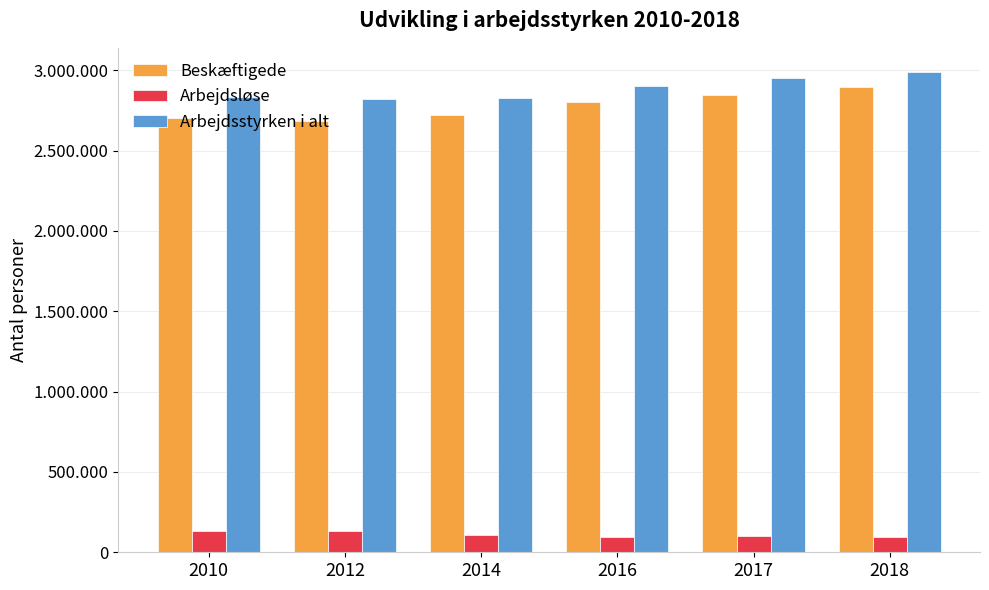

Reading right to left, transcribe all the data shown in this chart.

Beskæftigede: 2018=2895946	2017=2848333	2016=2805073	2014=2719840	2012=2684840	2010=2704542
Arbejdsløse: 2018=94253	2017=102474	2016=98043	2014=108730	2012=135198	2010=132058
Arbejdsstyrken i alt: 2018=2990199	2017=2950807	2016=2903116	2014=2828570	2012=2820038	2010=2836600